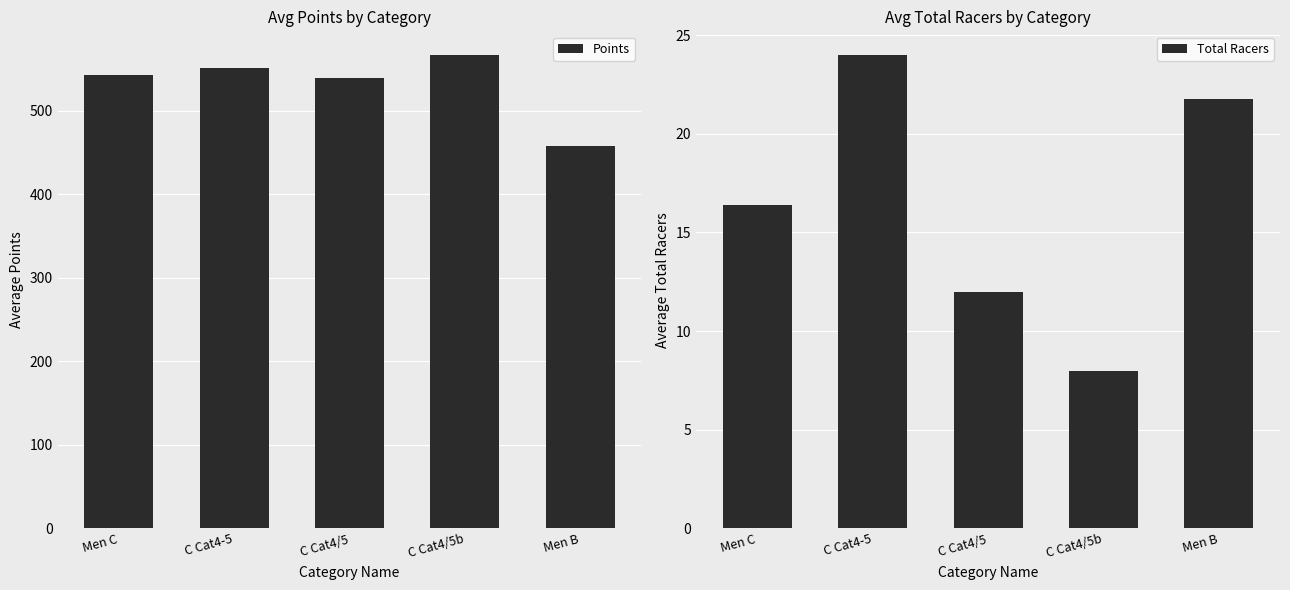

List the labels in order of Points value, largest first.

C Cat4/5b, C Cat4-5, Men C, C Cat4/5, Men B